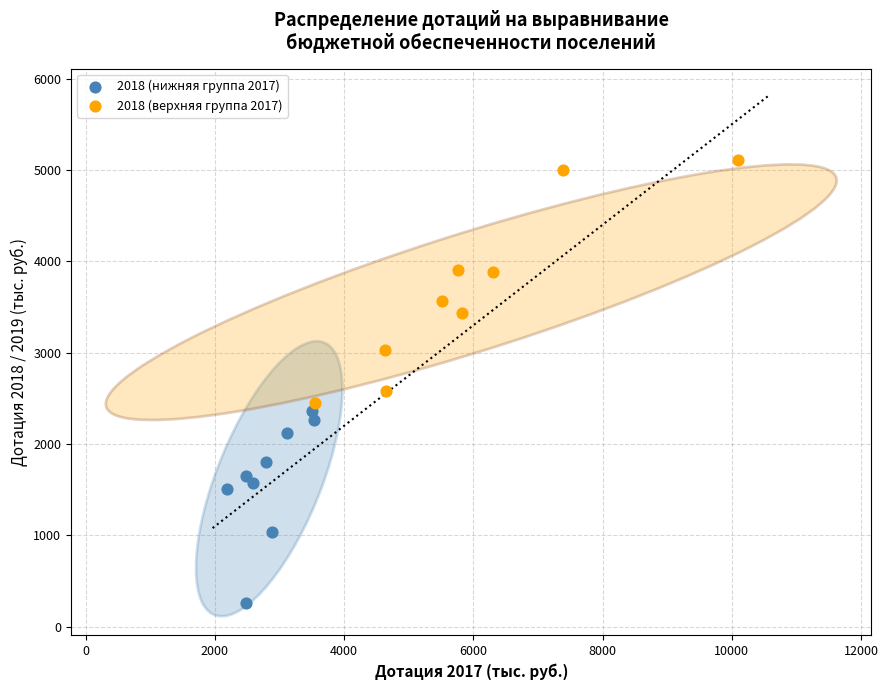

Which series has the widest spread of Y values?

2018 (верхняя группа 2017)